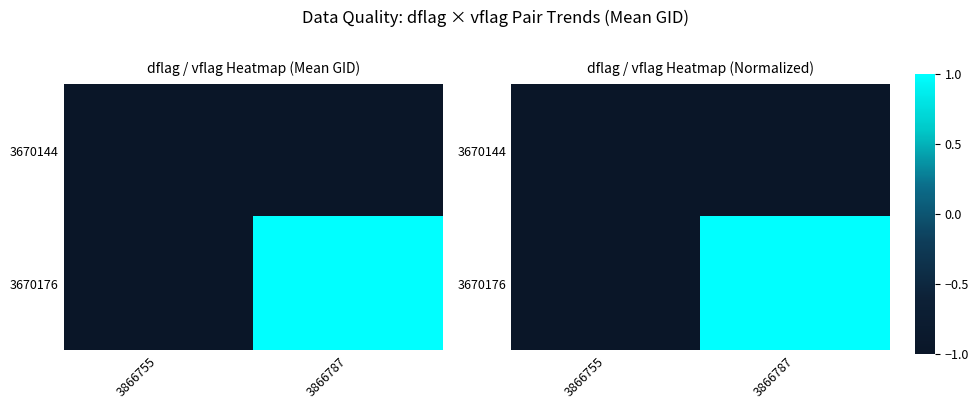

What is the highest value of the 3670144 series?

-1.0